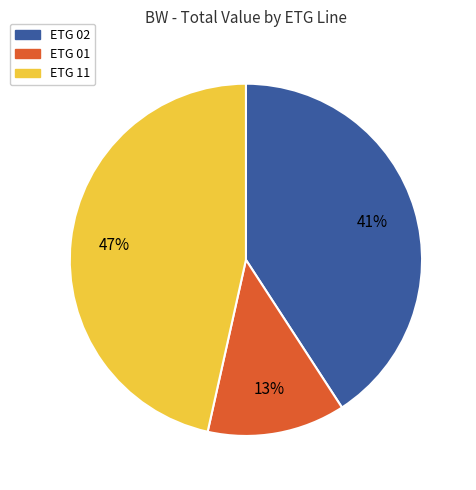

Does any single category account for the majority?

No